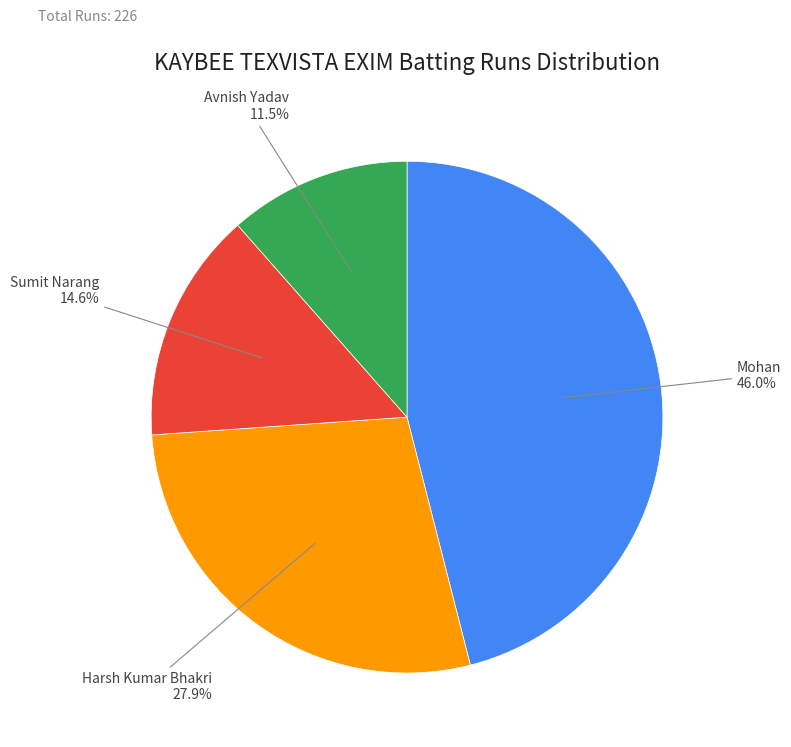

Is there a majority slice in this chart?

No